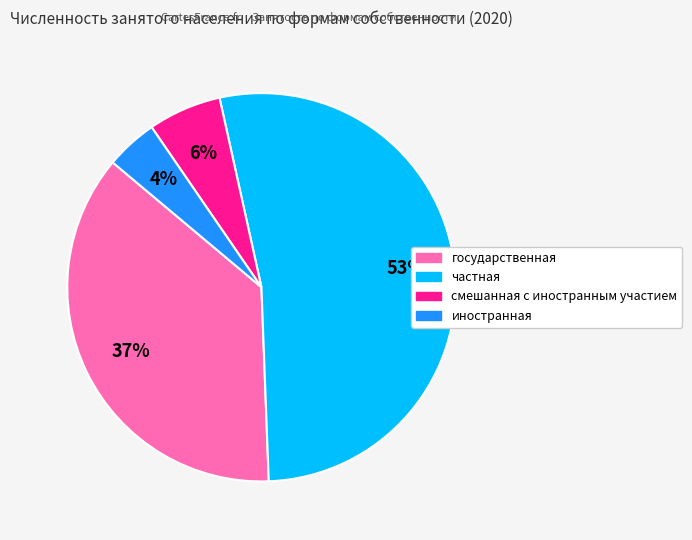

Do государственная and смешанная с иностранным участием together represent more than half of the pie?

No